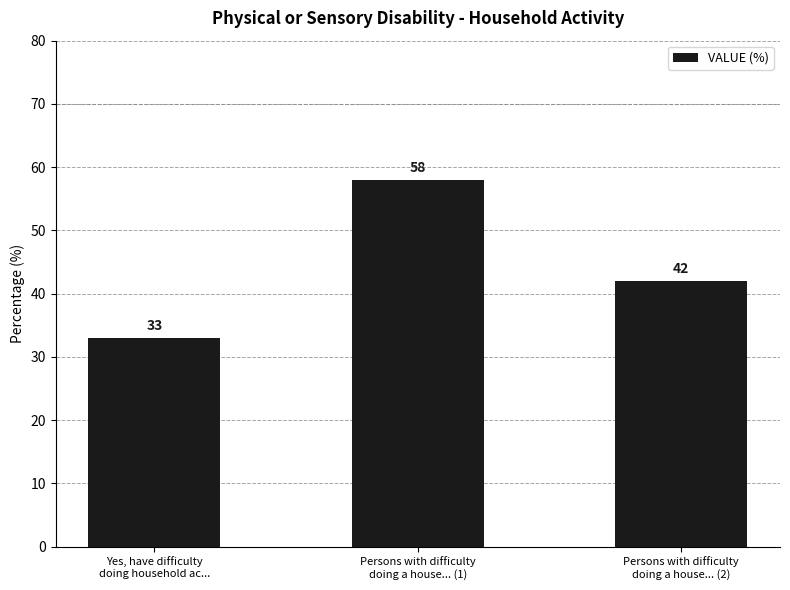

At which label is the value closest to 45?

Persons with difficulty
doing a house... (2)